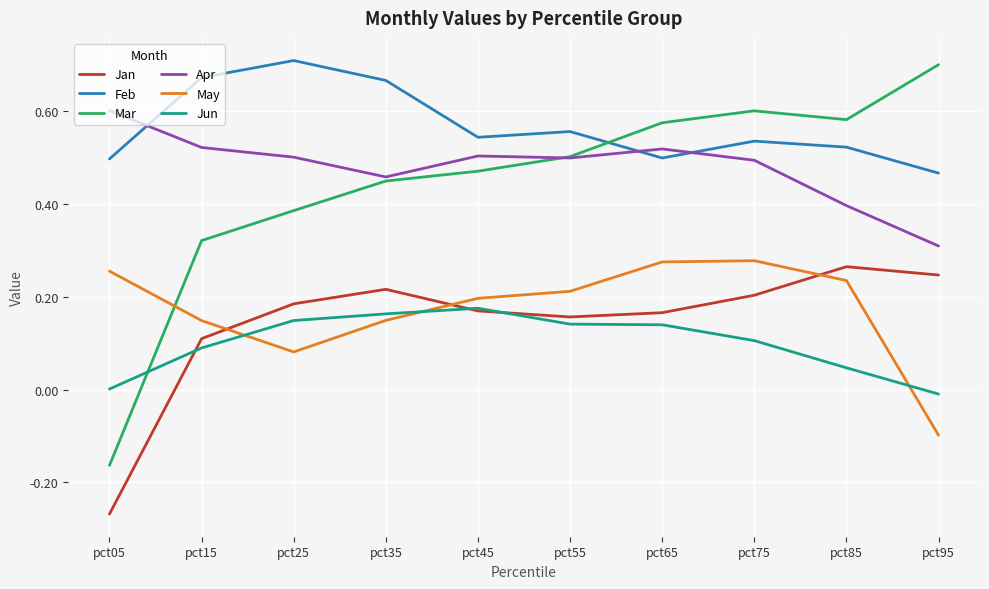

Which category has the lowest value in the Apr series?

pct95